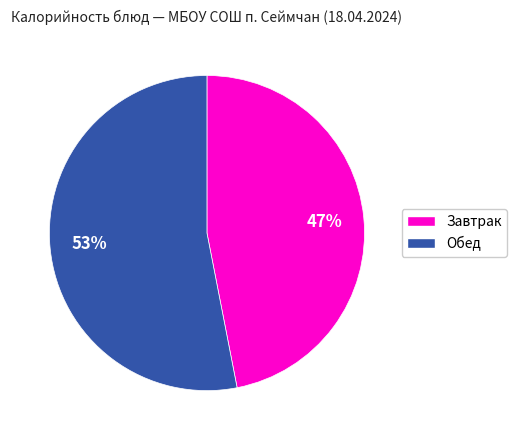

Is there a majority slice in this chart?

Yes